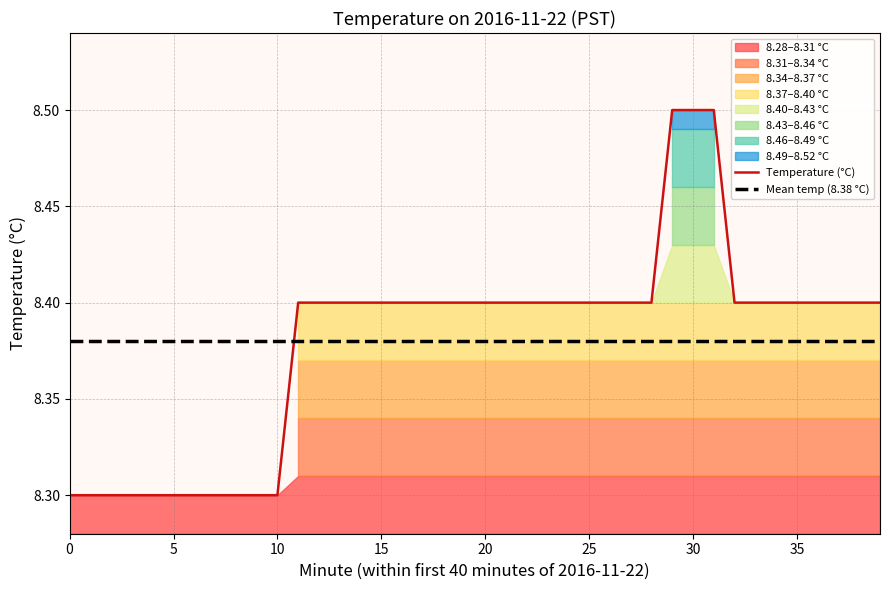

True or false: Temperature (°C) has a value of 8.4 at 16.

True